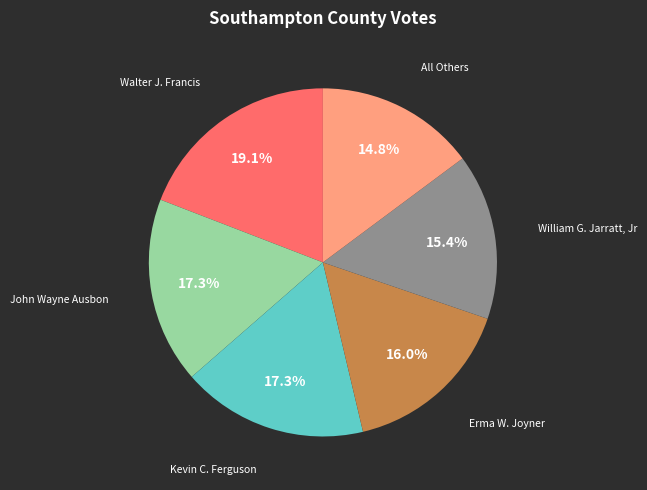

Is there a majority slice in this chart?

No